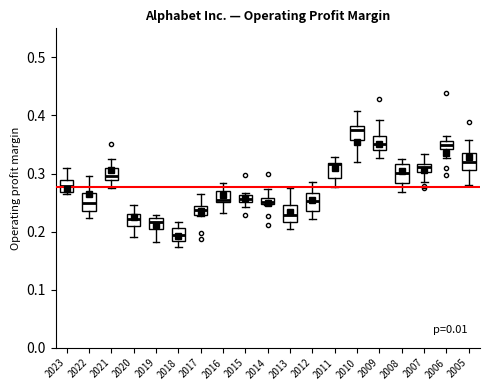

Where is the upper edge of the box at x = 2007 on the y-axis? The values are not printed on the chart, so give them approximately, as read against the axis.

0.32